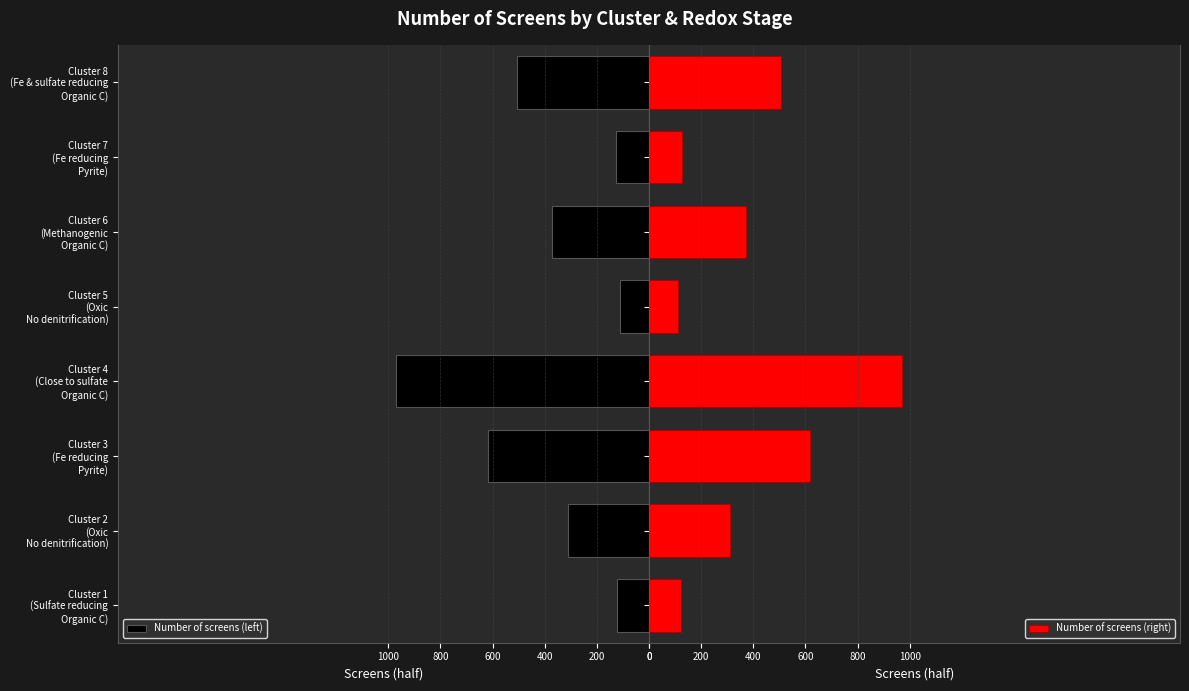

How many categories are shown in the chart?

8